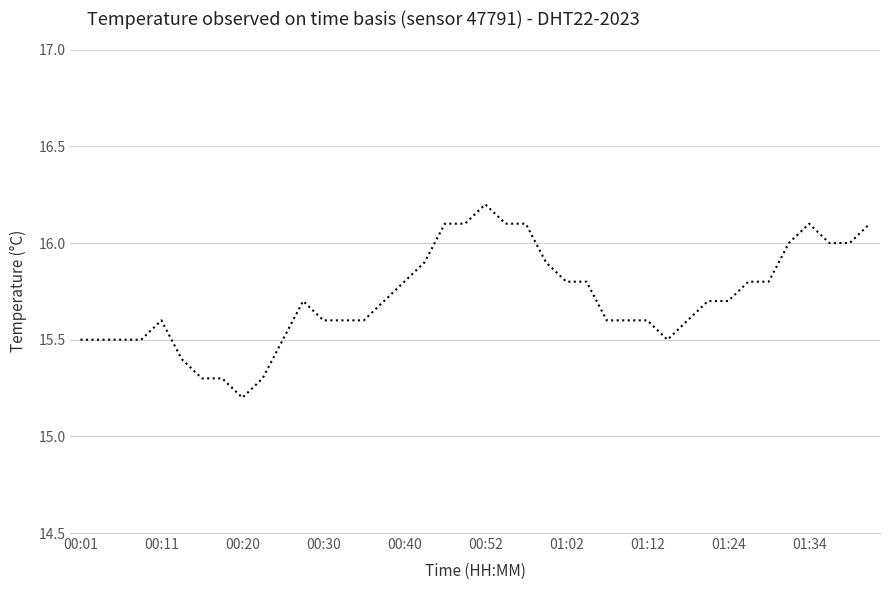

What is the greatest value displayed?

16.2